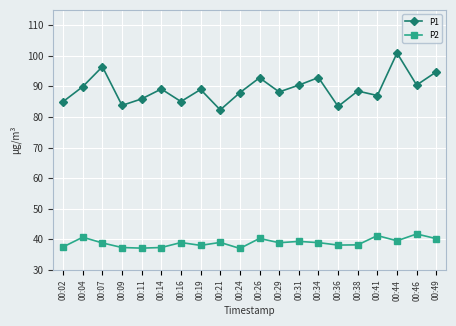

Is the value of P1 at 00:11 greater than the value of P2 at 00:09?

Yes